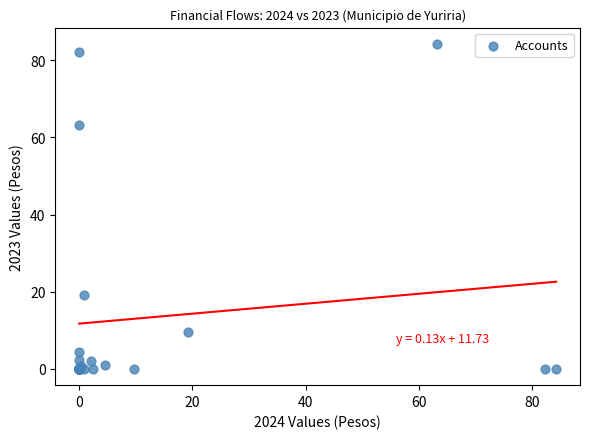

What Y value in the scatter plot is closest to 42?

63.1